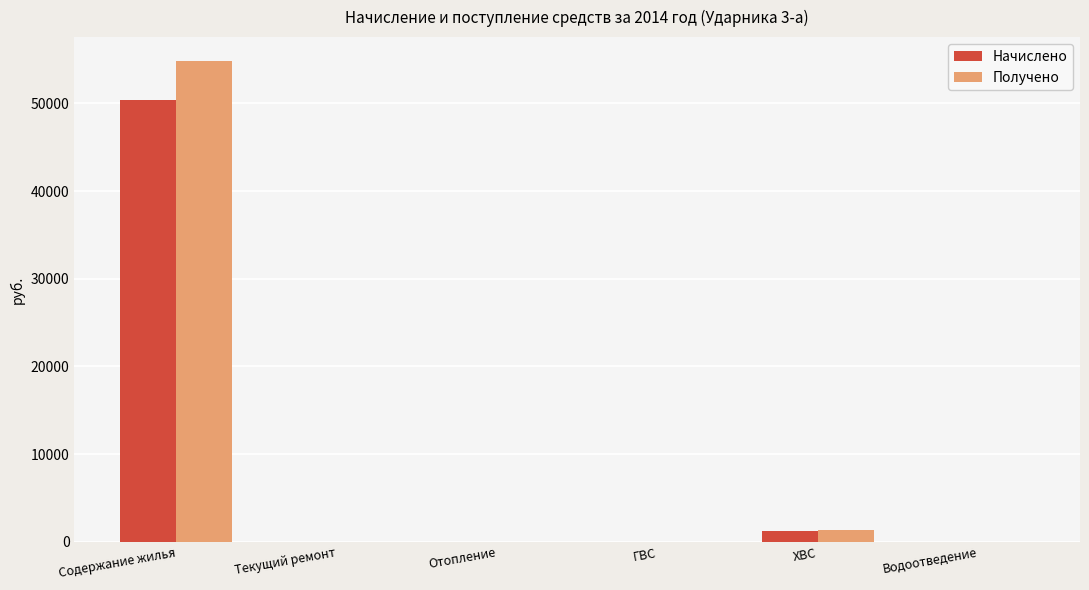

The value of Получено at ХВС is 1368.5. True or false?

True